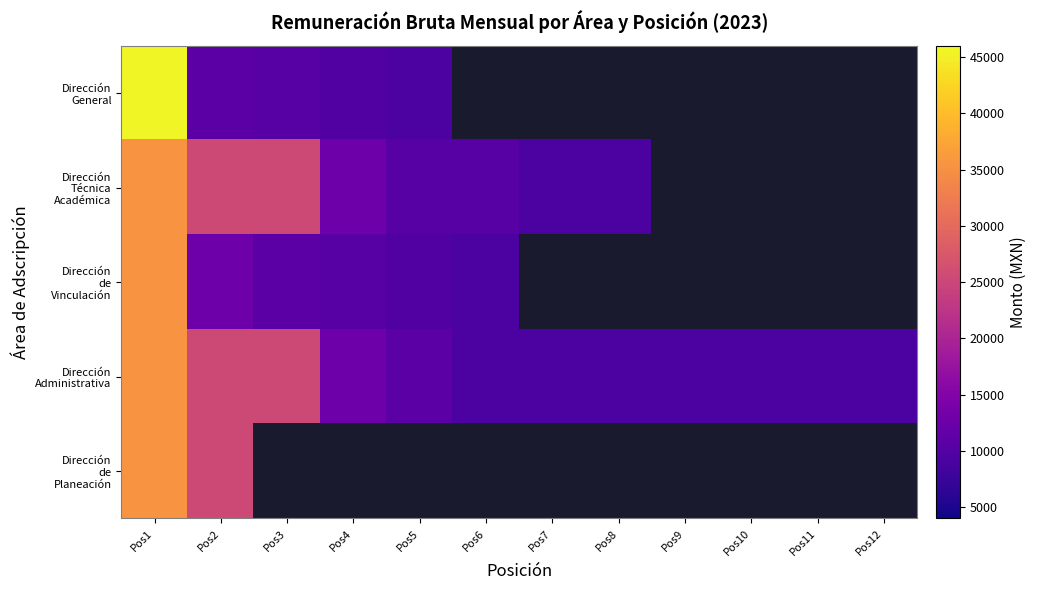

At which category does the chart reach its peak across all series?

Pos1